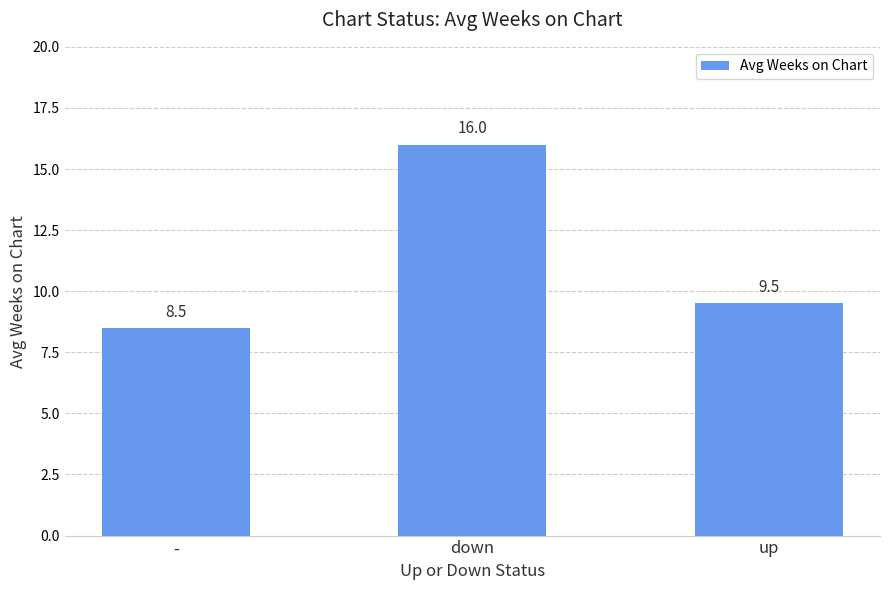

At which label does the data first exceed 9?

down